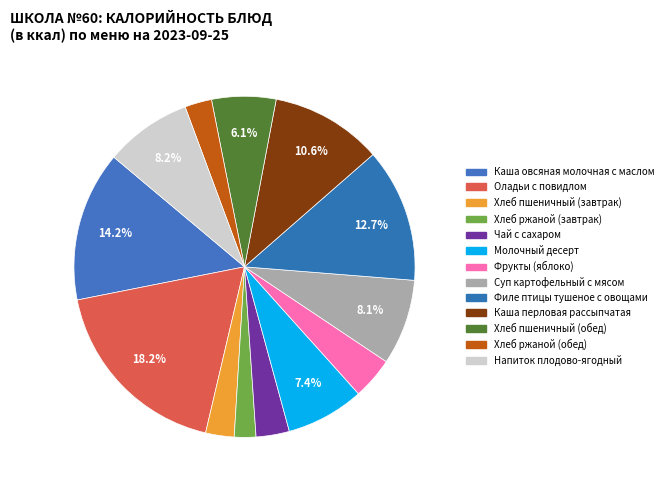

Which category has the smallest portion of the pie?

Хлеб ржаной (завтрак)